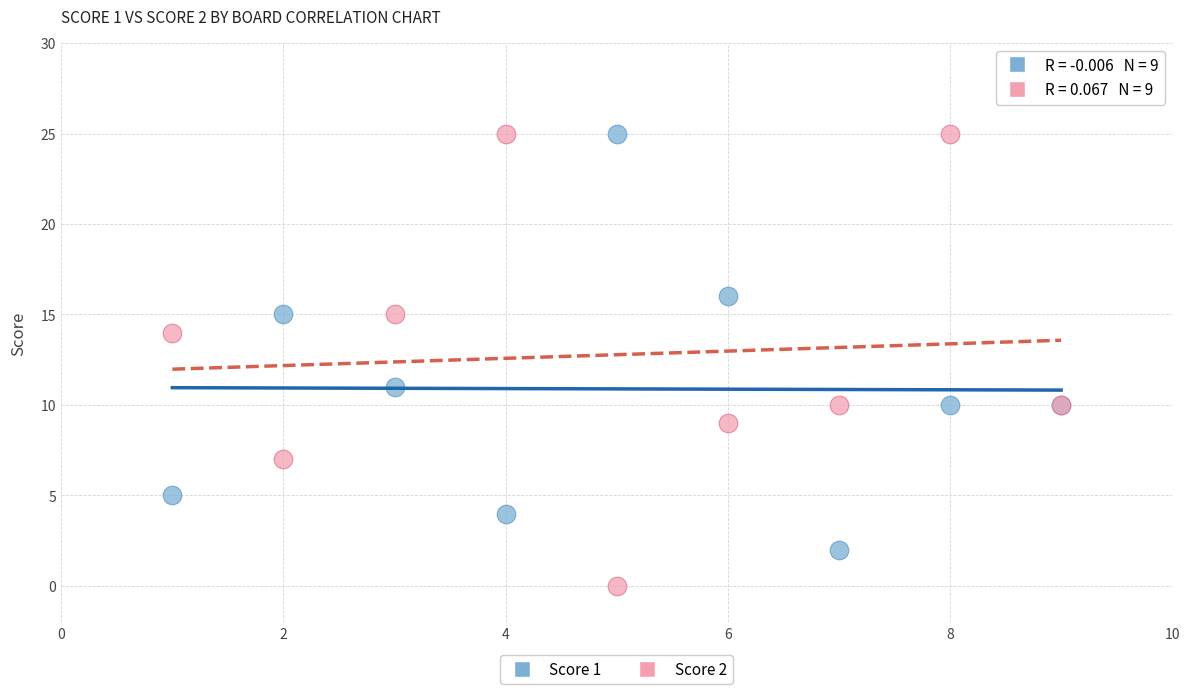

Which series has the largest Y range (max minus min)?

Score 2